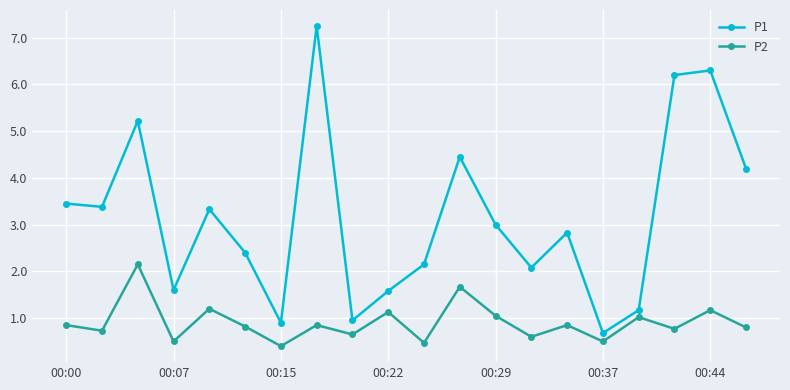

What is the value of the P2 point at the 6th from the left?

0.8